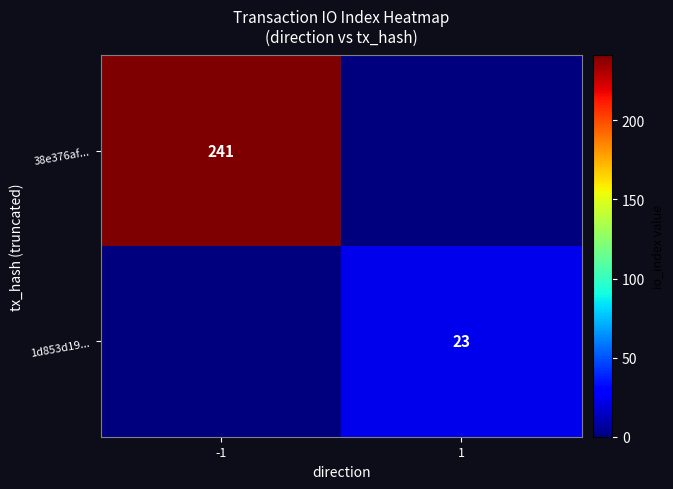

Between -1 and 1, which is larger?

-1